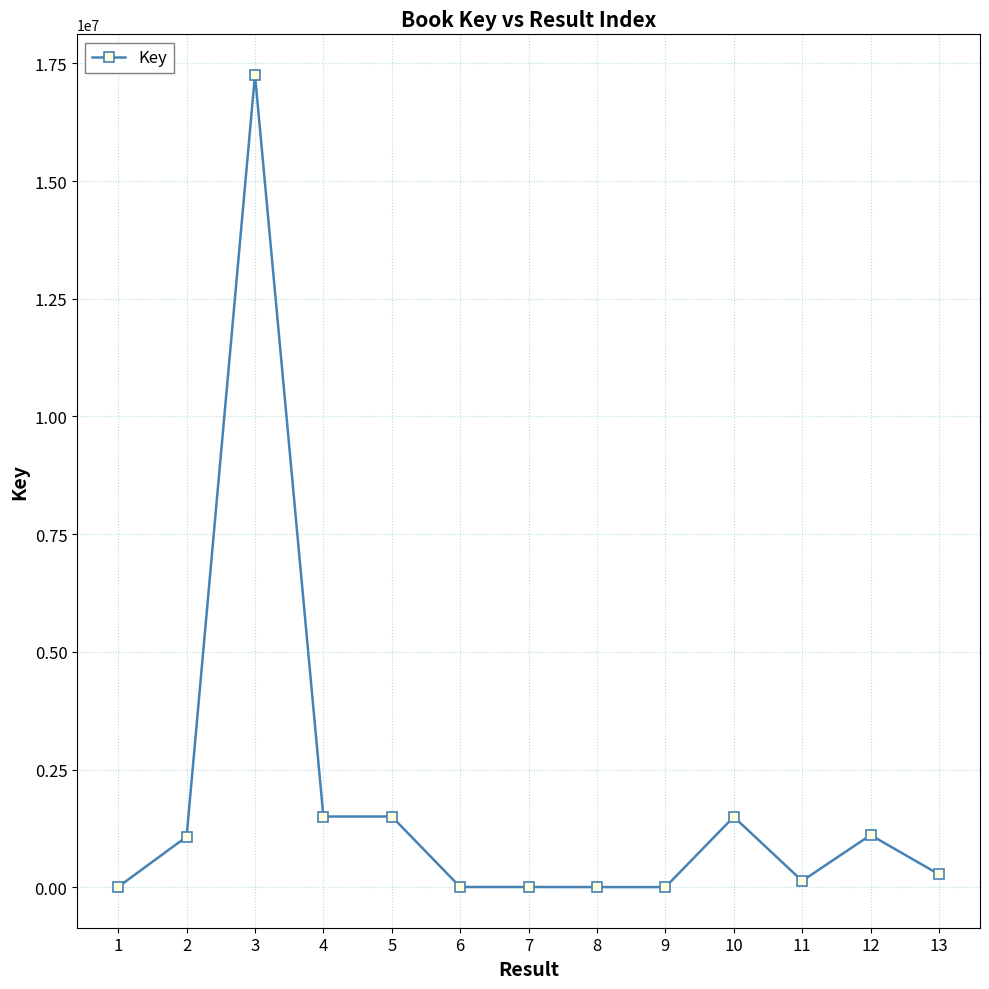

What is the difference between the values at 5 and 8?

1498941